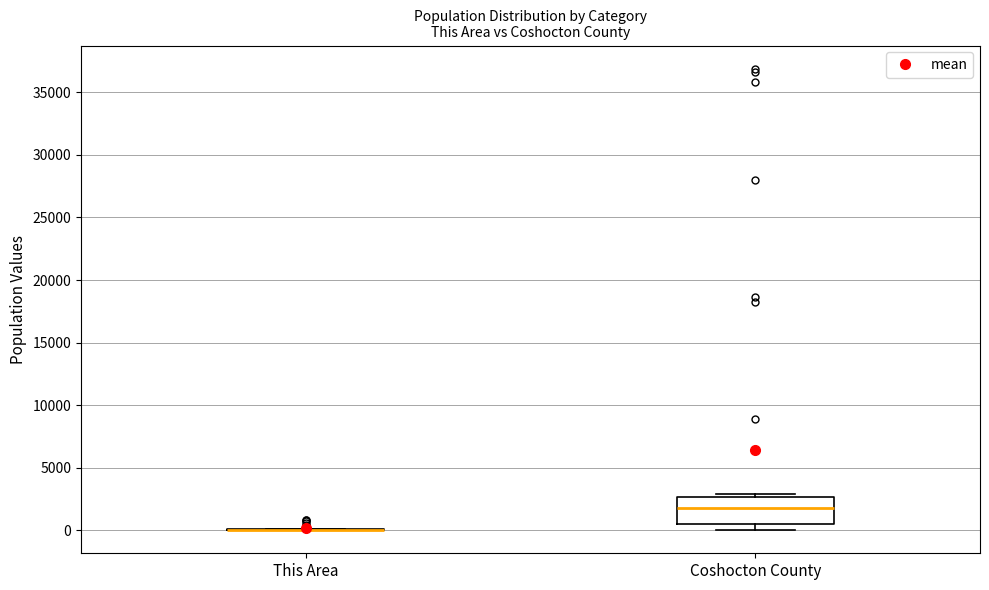

Reading left to right, read every box against the y-axis: the position of its median line, the range the box covers, and the ends of its whiskers. The values are not printed on the chart, so give them approximately, as read against the axis.

This Area: box collapsed to a line at 0, whiskers 0 to 0
Coshocton County: median 2000, box 500 to 2500, whiskers 0 to 3000